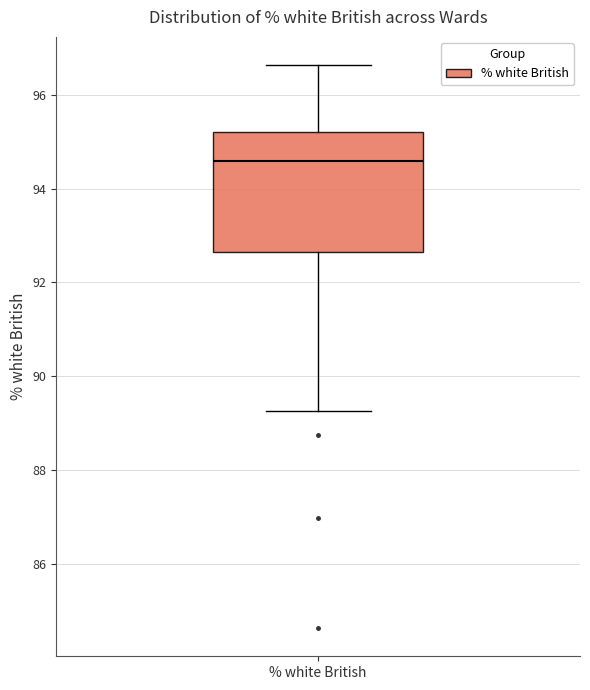

Transcribe this box plot: give where the median line is, the range the box spans, and where the two whiskers end, as read against the y-axis. The values are not printed on the chart, so give them approximately, as read against the axis.

median 94.6, box 92.6 to 95.2, whiskers 89.2 to 96.6